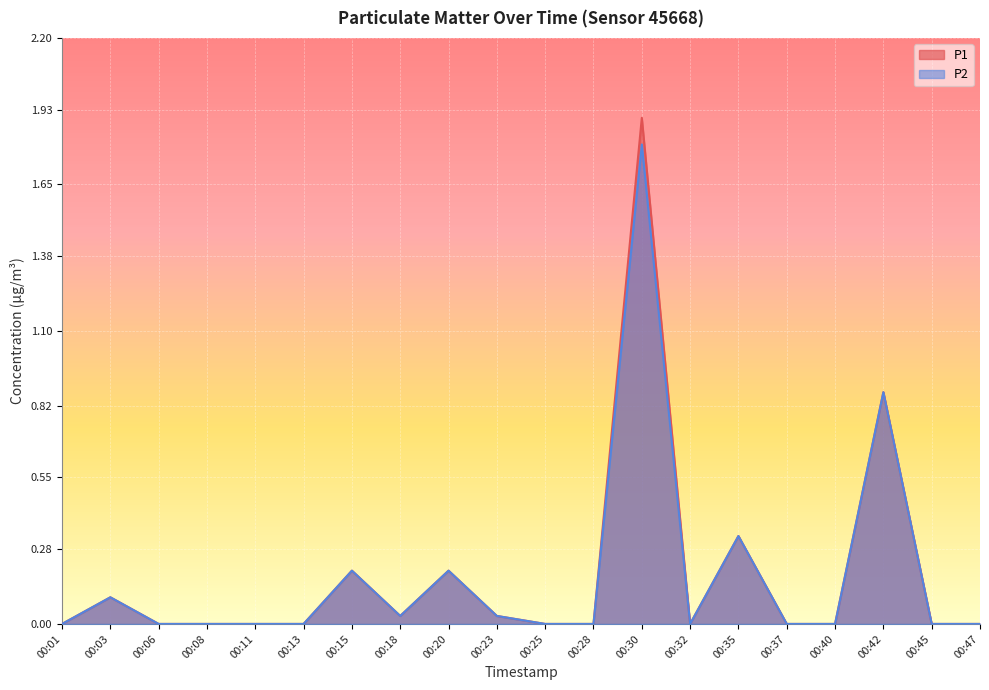

Which category has the lowest value in the P1 series?

00:01